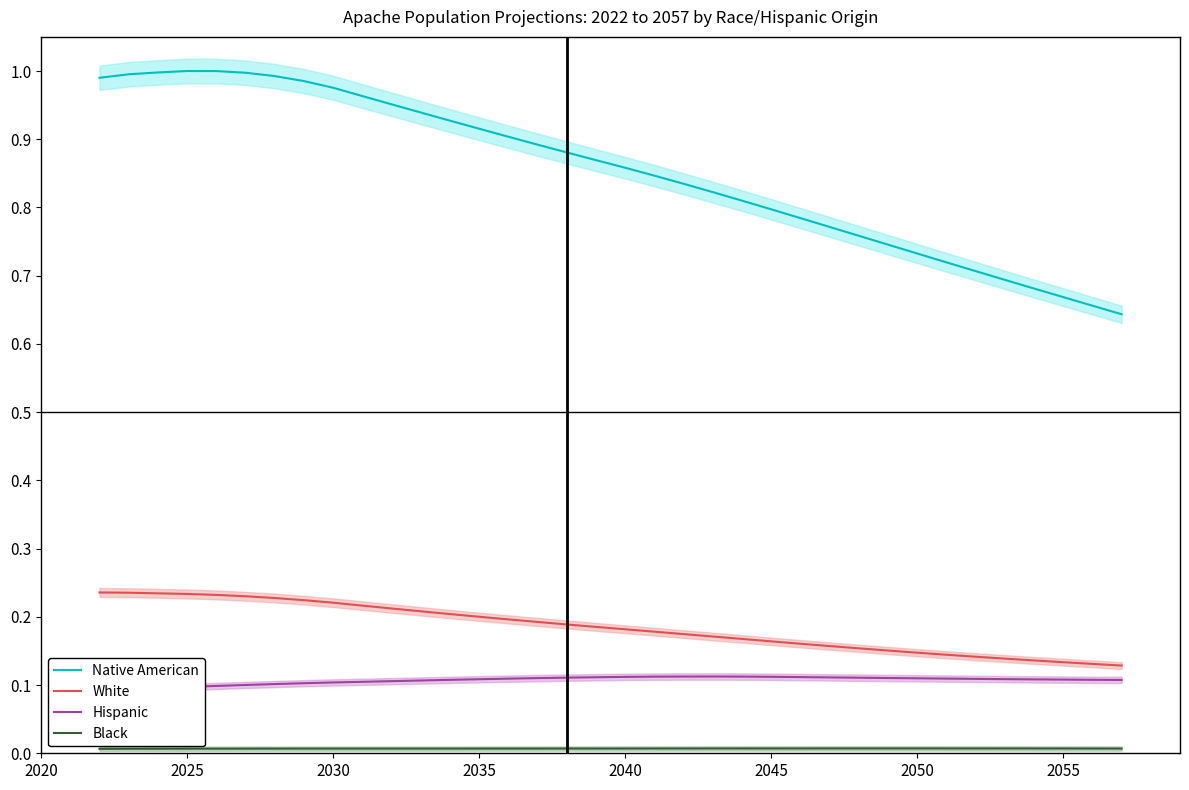

What is the total value across all series at 2050?

1.0